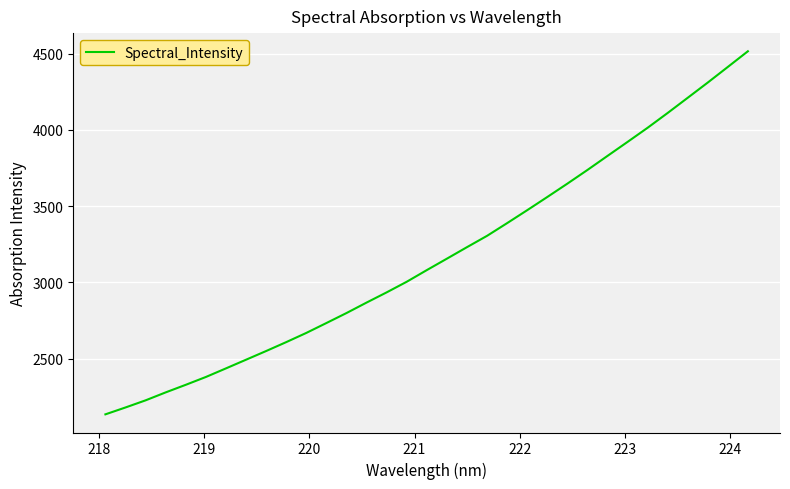

What is the maximum value shown in the chart?

4515.8